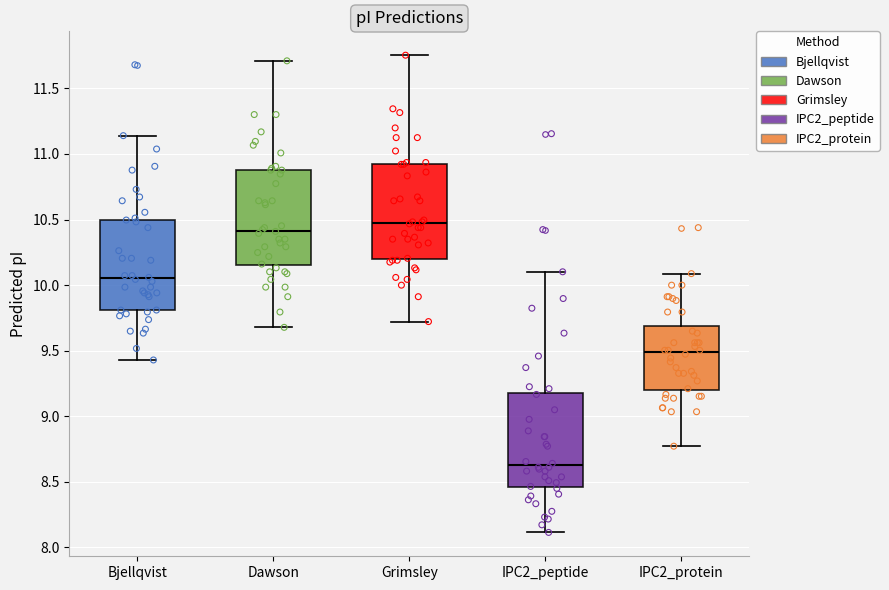

Which box's median line is the highest?

Grimsley